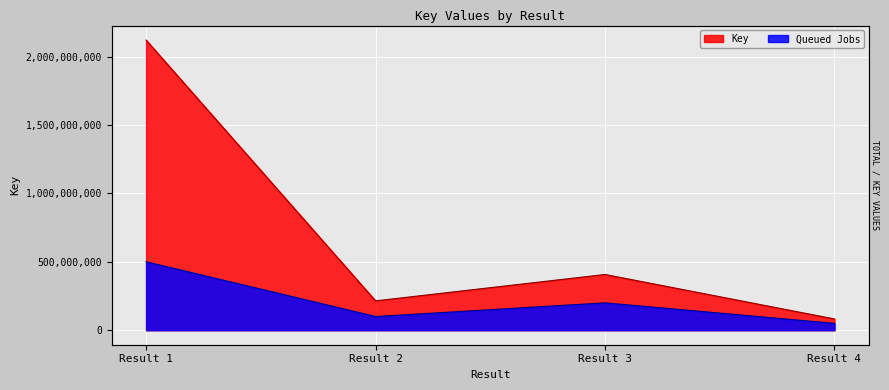

Does the chart display data point markers on the line(s)?

No